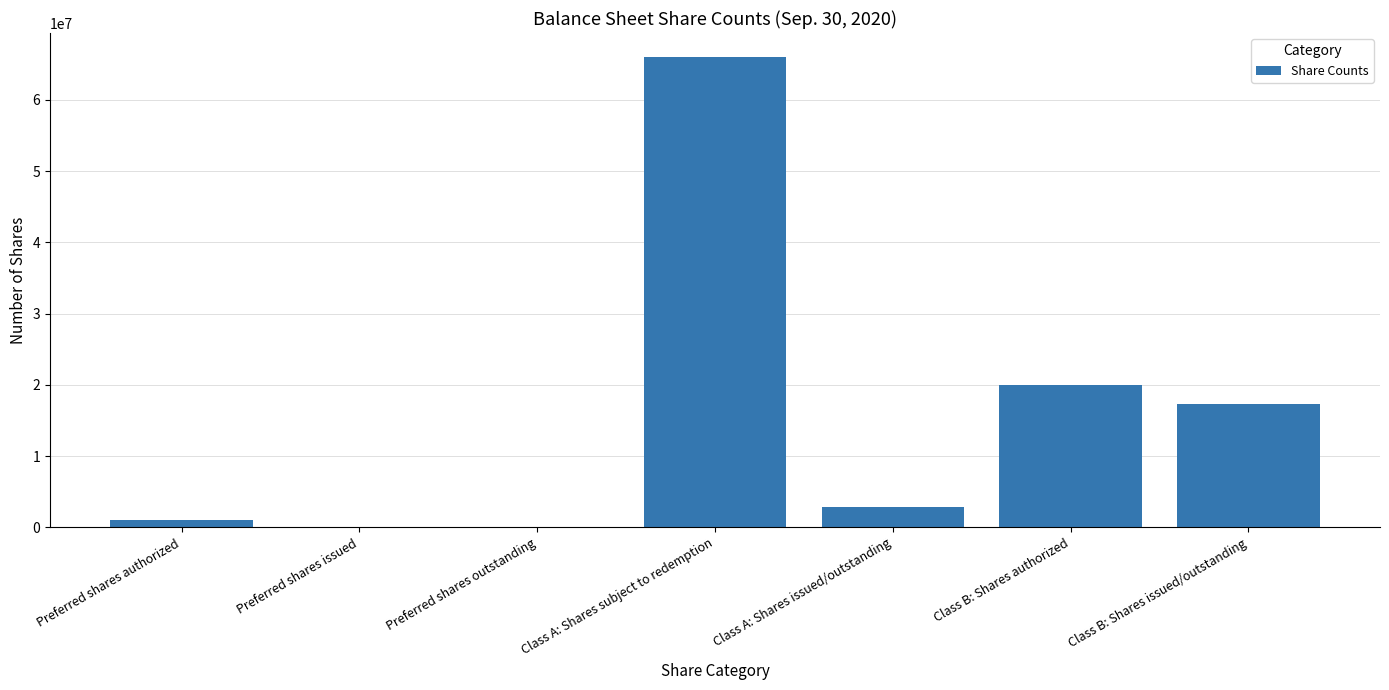

Count the number of data series in this chart.

1